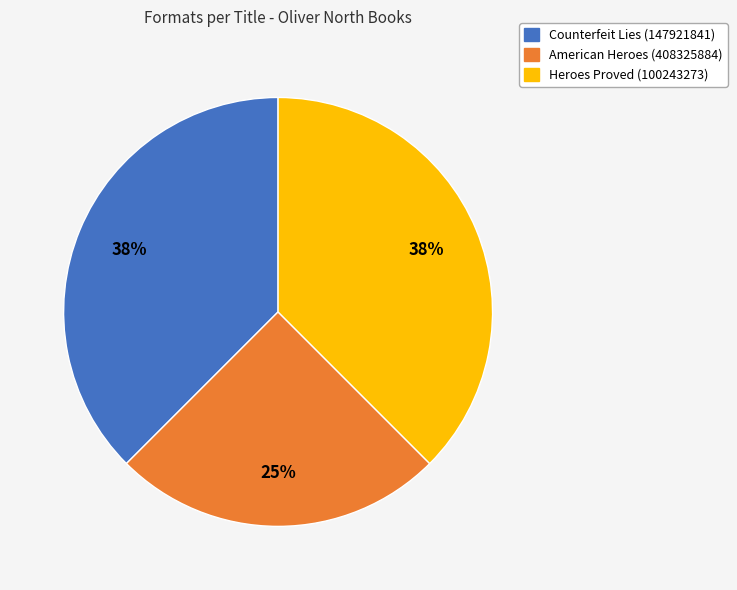

To the nearest percent, what percentage of the pie is American Heroes (408325884)?

25%